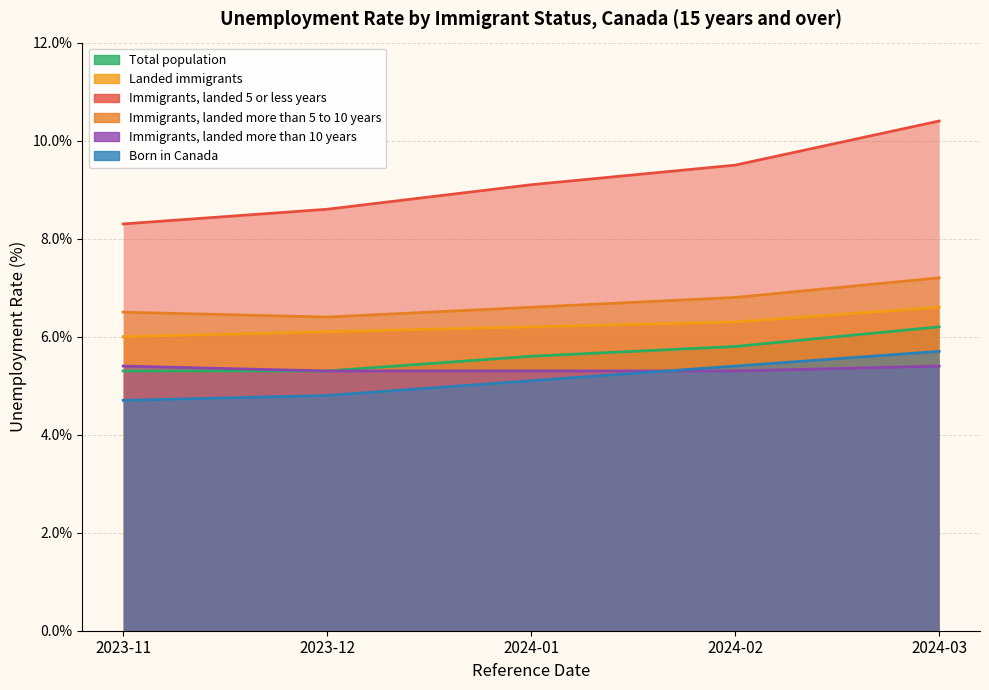

What is the label of the 5th point from the left?

2024-03